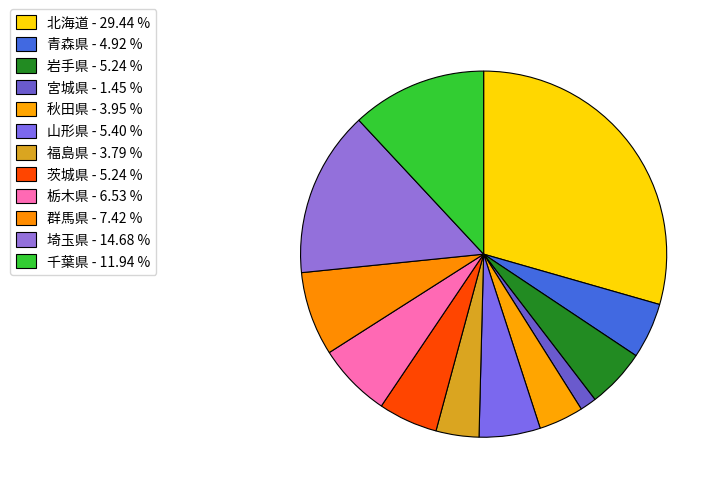

To the nearest percent, what is the average slice percentage?

8%